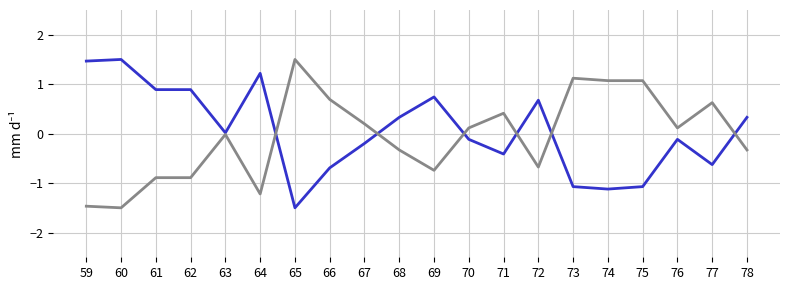

What is the difference between the highest and lowest values at 67?

0.4